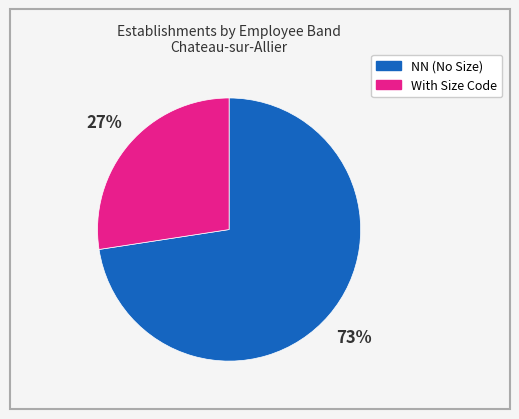

To the nearest percent, what is the average slice percentage?

50%